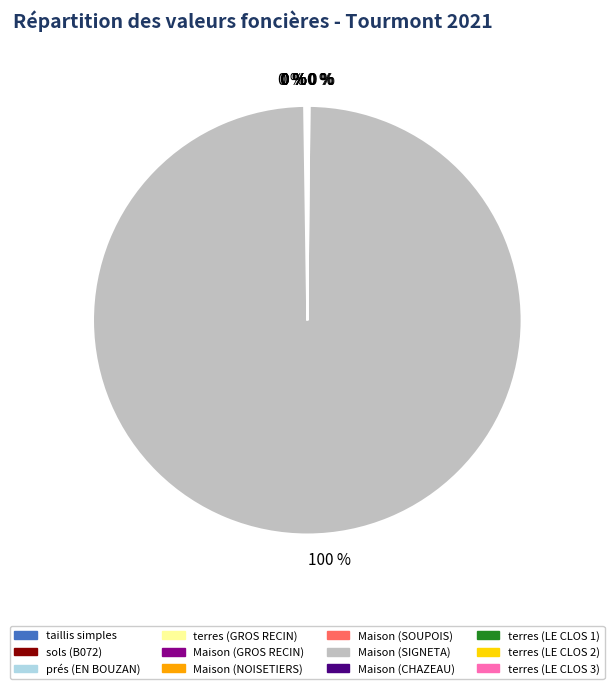

Does any single category account for the majority?

Yes